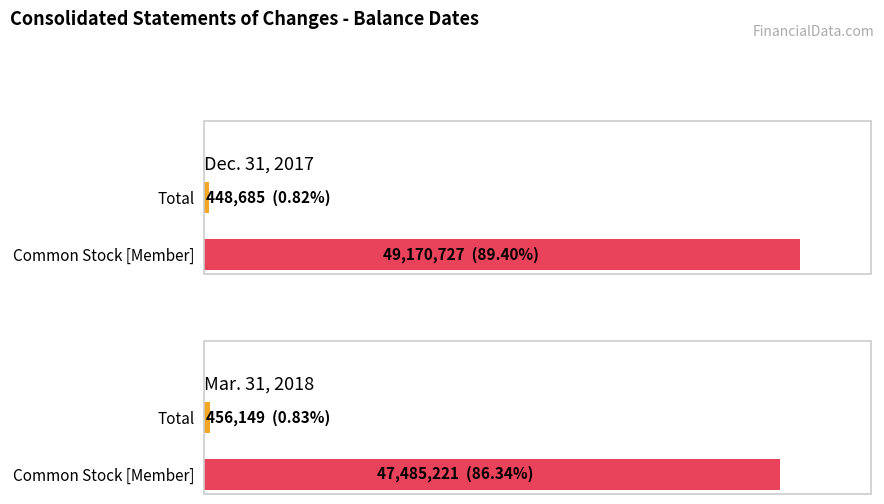

What is the total value across all series at Mar. 31, 2018?

47941370